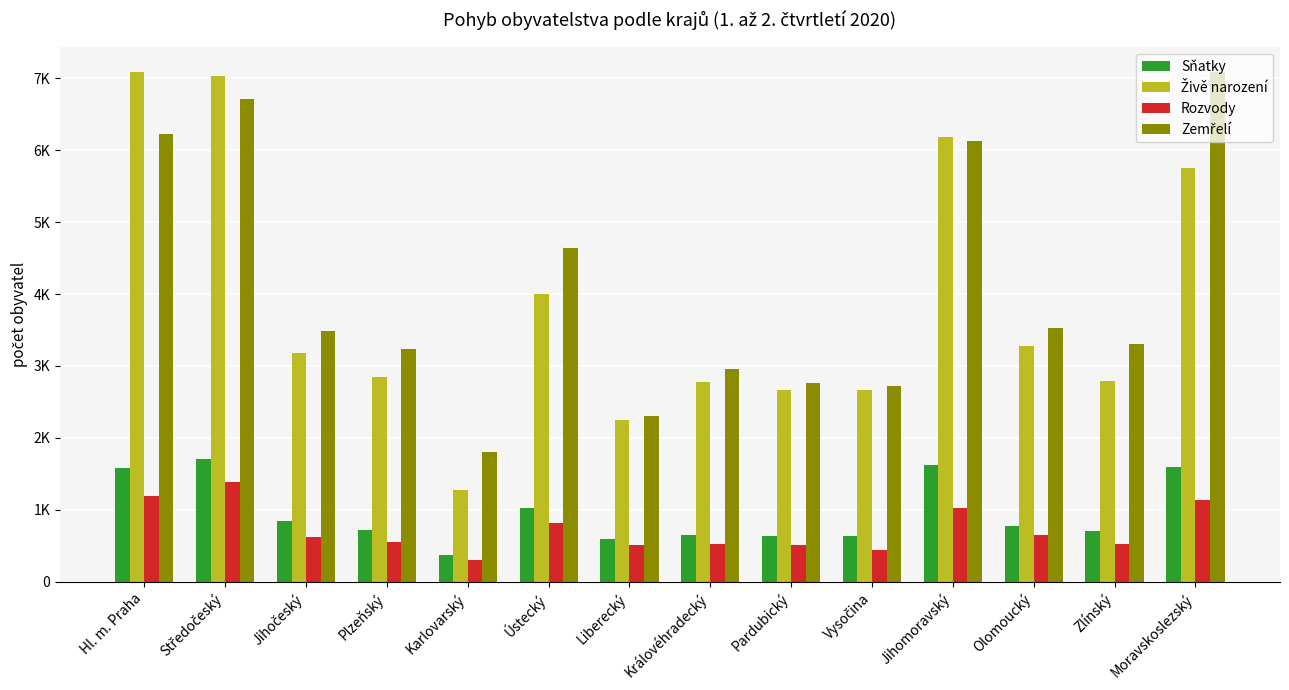

Read the Sňatky value at Středočeský, to the nearest 100.

1700